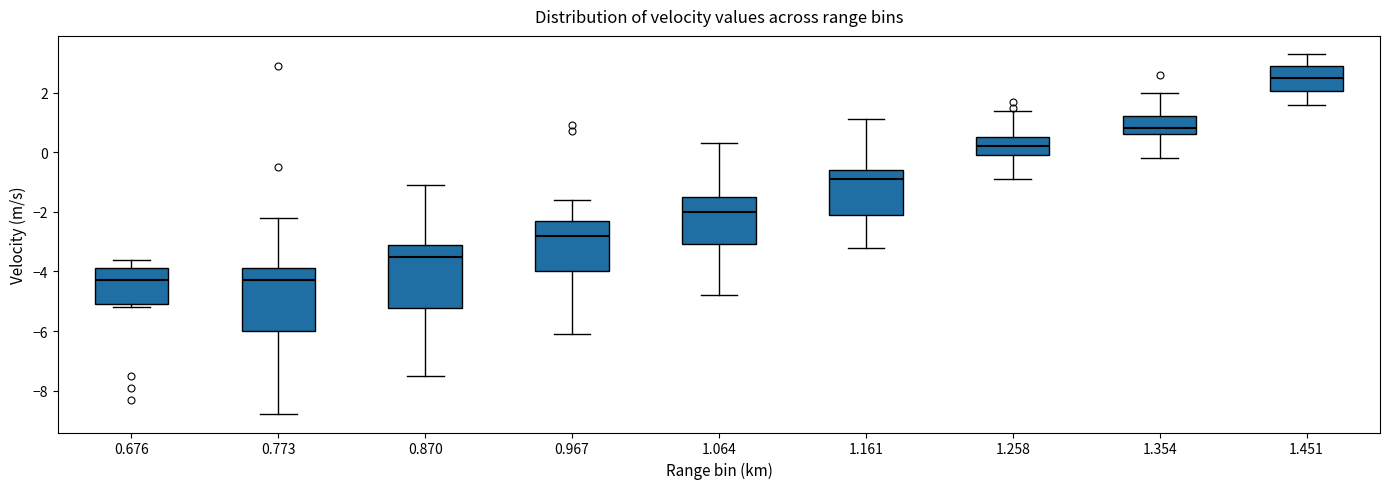

Reading left to right, read every box against the y-axis: the position of its median line, the range the box covers, and the ends of its whiskers. The values are not printed on the chart, so give them approximately, as read against the axis.

0.676: median -4.2, box -5.0 to -3.8, whiskers -5.2 to -3.6
0.773: median -4.2, box -6.0 to -3.8, whiskers -8.8 to -2.2
0.870: median -3.4, box -5.2 to -3.0, whiskers -7.4 to -1.0
0.967: median -2.8, box -4.0 to -2.2, whiskers -6.0 to -1.6
1.064: median -2.0, box -3.0 to -1.4, whiskers -4.8 to 0.4
1.161: median -0.8, box -2.0 to -0.6, whiskers -3.2 to 1.2
1.258: median 0.2, box 0.0 to 0.6, whiskers -0.8 to 1.4
1.354: median 0.8, box 0.6 to 1.2, whiskers -0.2 to 2.0
1.451: median 2.6, box 2.0 to 3.0, whiskers 1.6 to 3.4